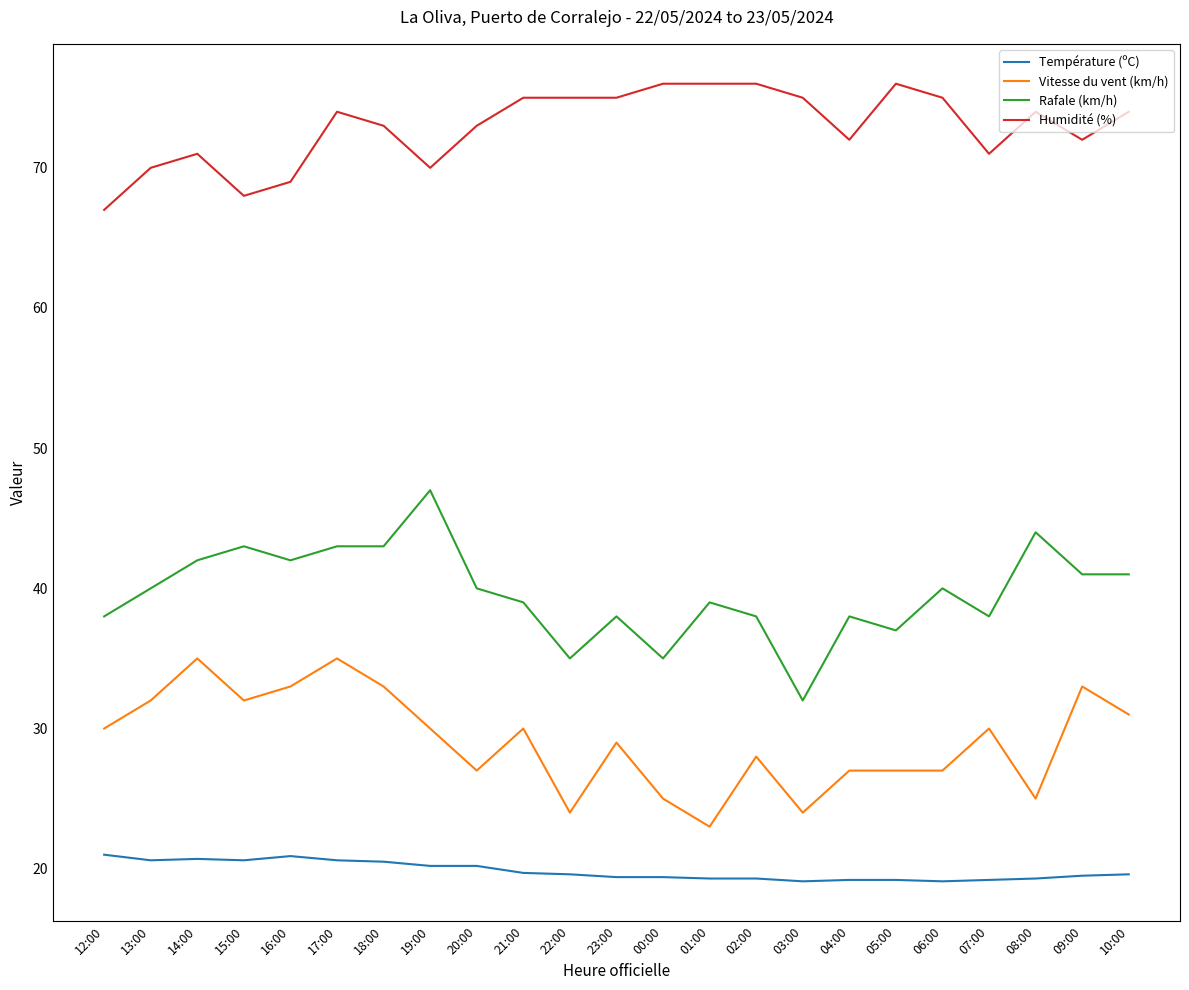

How many values in the Vitesse du vent (km/h) series are below 30?

11